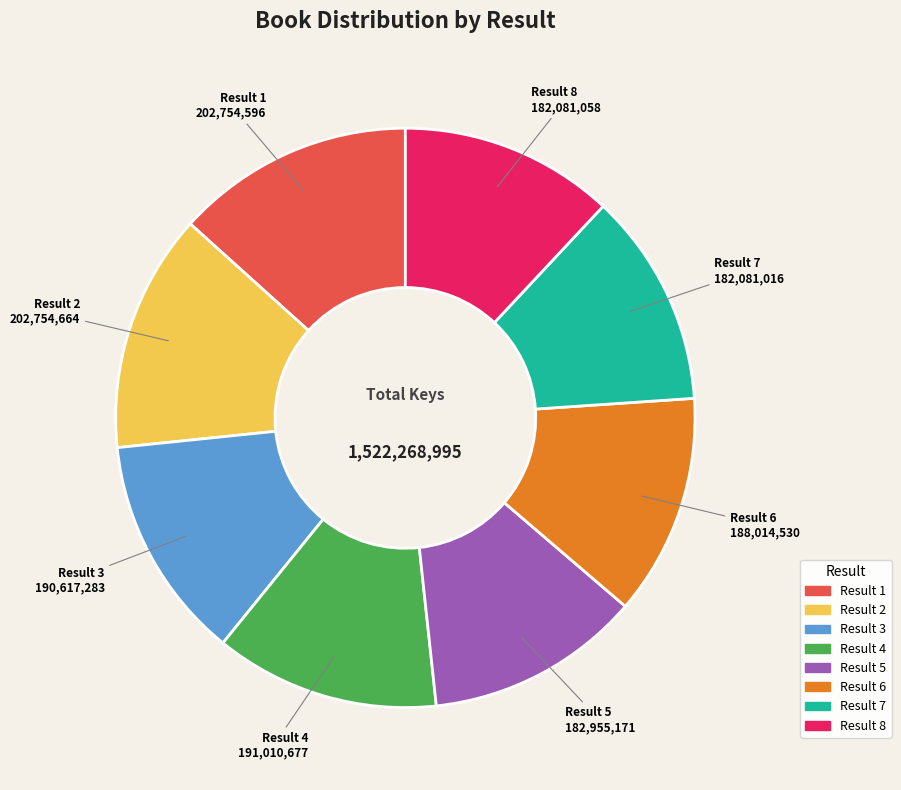

Is there a majority slice in this chart?

No